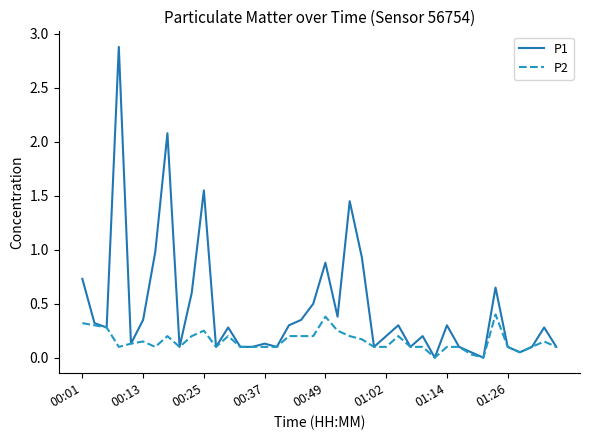

List the series in order of their overall mean, lowest first.

P2, P1